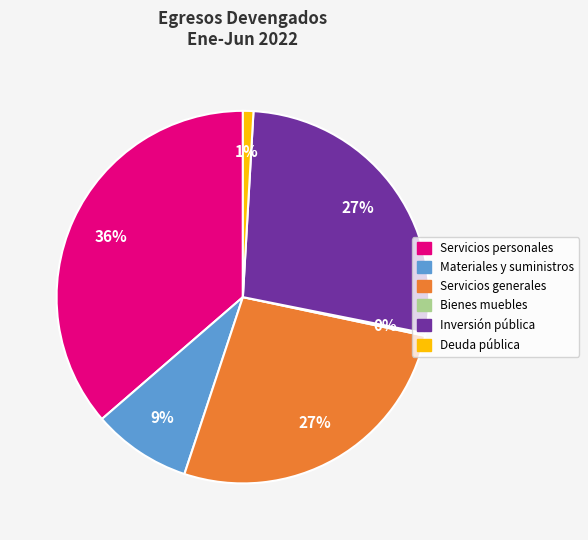

Is Deuda pública the majority of the pie?

No